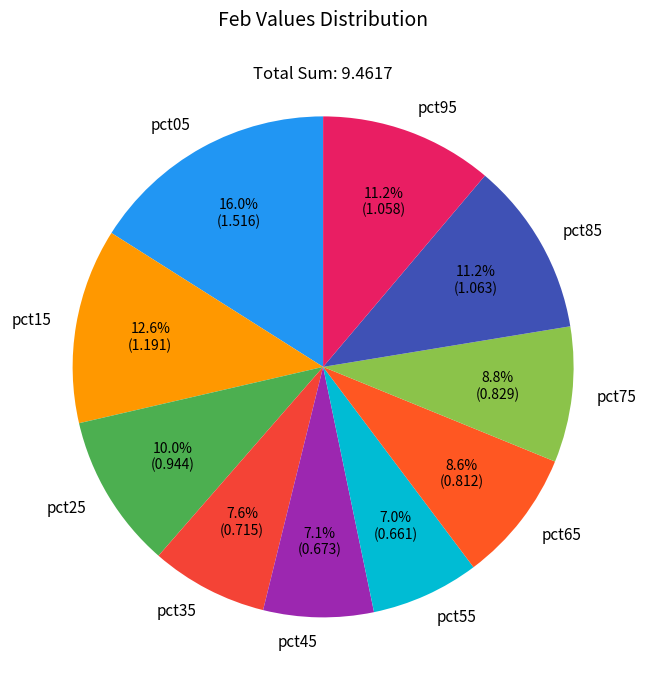

What percentage is the pct45 slice, to the nearest percent?

7%